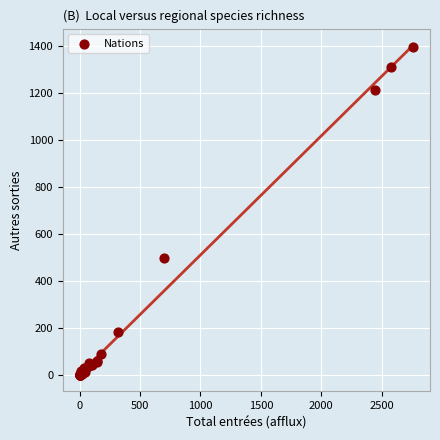

What Y value in the scatter plot is closest to 697?

495